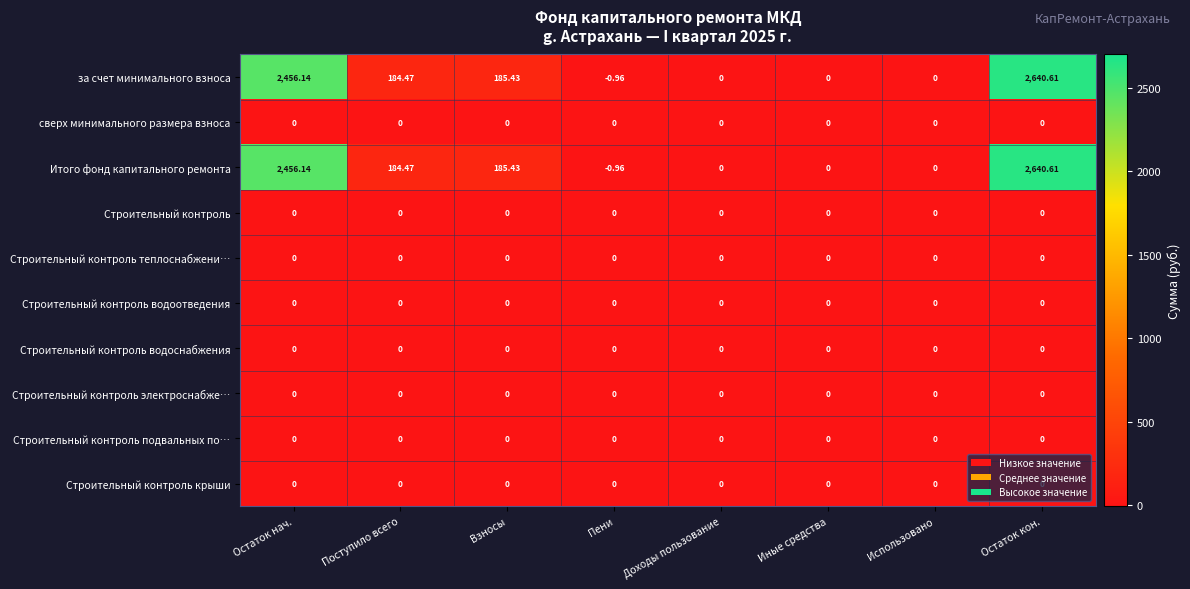

What is the total value across all series at Взносы?

370.9